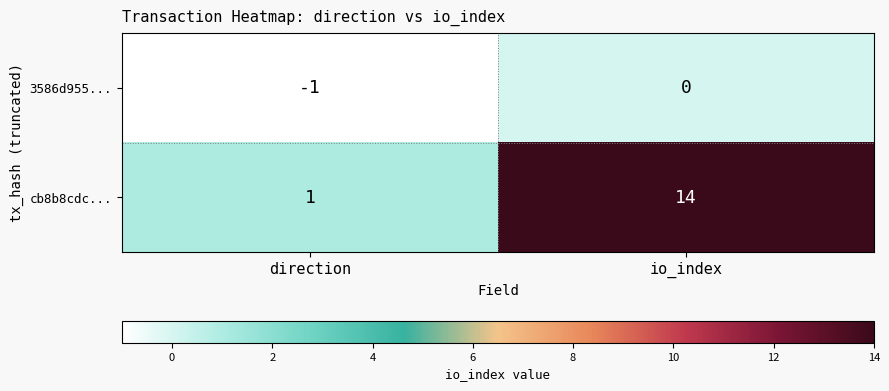

Reading left to right, transcribe all the data shown in this chart.

3586d955...: direction=-1	io_index=0
cb8b8cdc...: direction=1	io_index=14